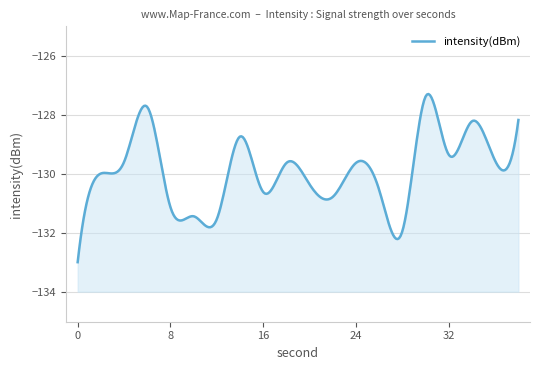

True or false: the data shows -38.8 at 22.

False